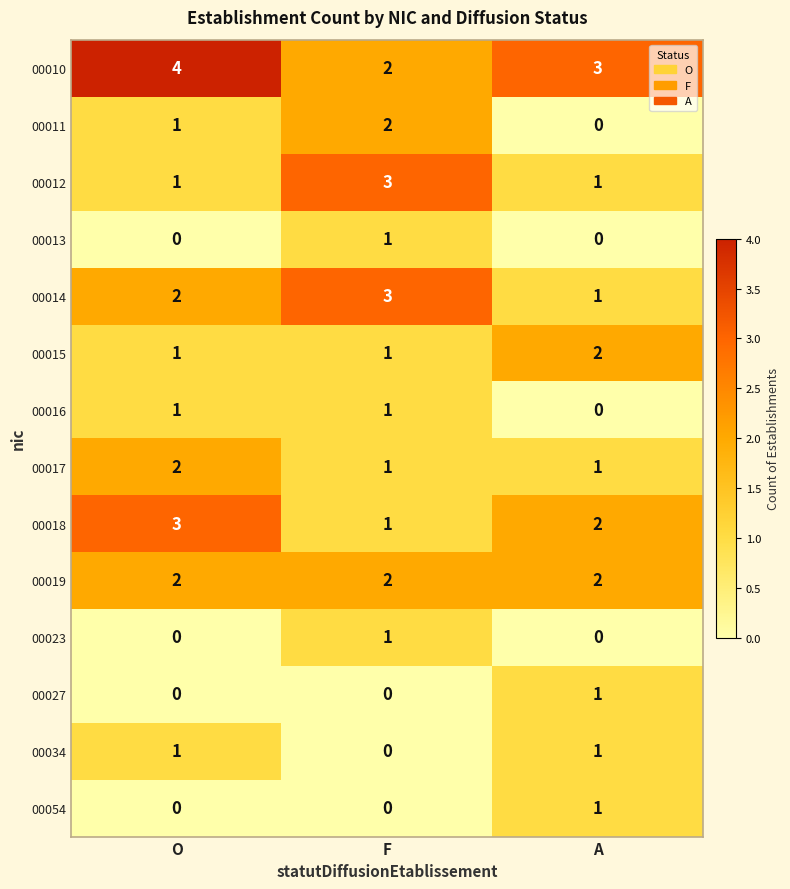

Which series has the largest total across all categories?

00010